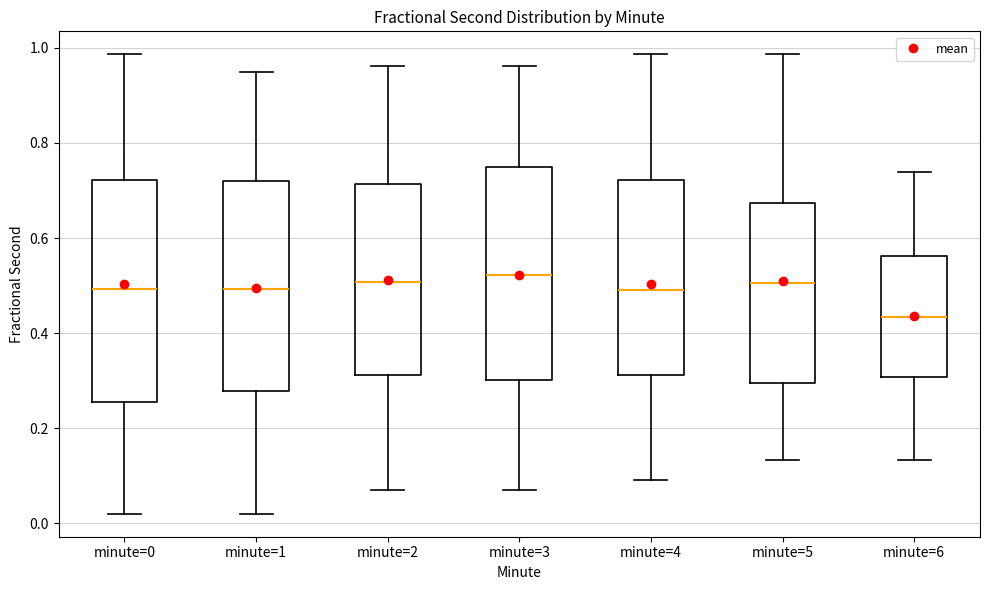

Reading left to right, read every box against the y-axis: the position of its median line, the range the box covers, and the ends of its whiskers. The values are not printed on the chart, so give them approximately, as read against the axis.

minute=0: median 0.50, box 0.26 to 0.72, whiskers 0.02 to 0.98
minute=1: median 0.50, box 0.28 to 0.72, whiskers 0.02 to 0.94
minute=2: median 0.50, box 0.32 to 0.72, whiskers 0.06 to 0.96
minute=3: median 0.52, box 0.30 to 0.74, whiskers 0.08 to 0.96
minute=4: median 0.50, box 0.32 to 0.72, whiskers 0.10 to 0.98
minute=5: median 0.50, box 0.30 to 0.68, whiskers 0.14 to 0.98
minute=6: median 0.44, box 0.30 to 0.56, whiskers 0.14 to 0.74